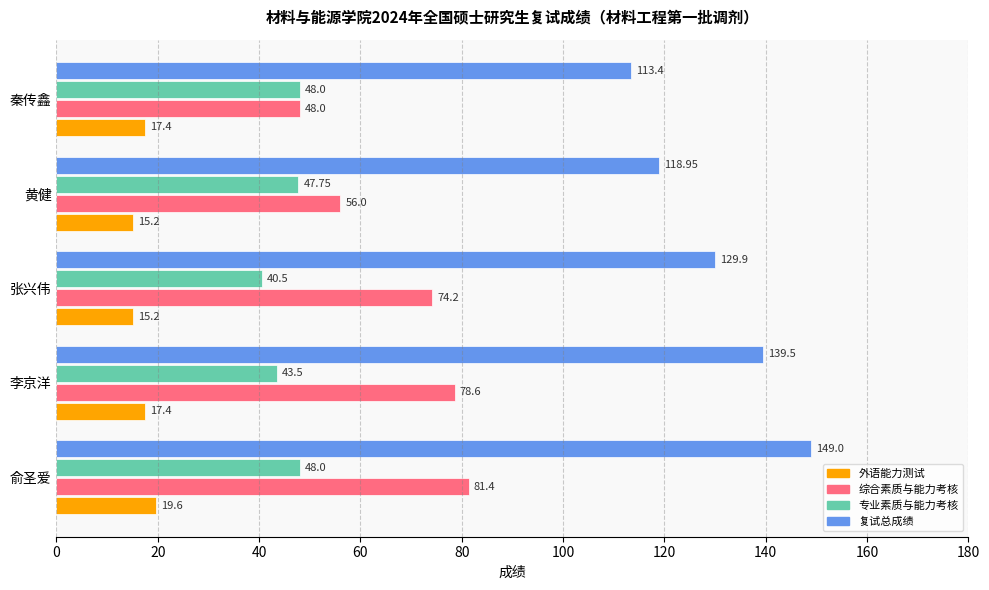

Rank the series by their maximum value, from highest to lowest.

复试总成绩, 综合素质与能力考核, 专业素质与能力考核, 外语能力测试